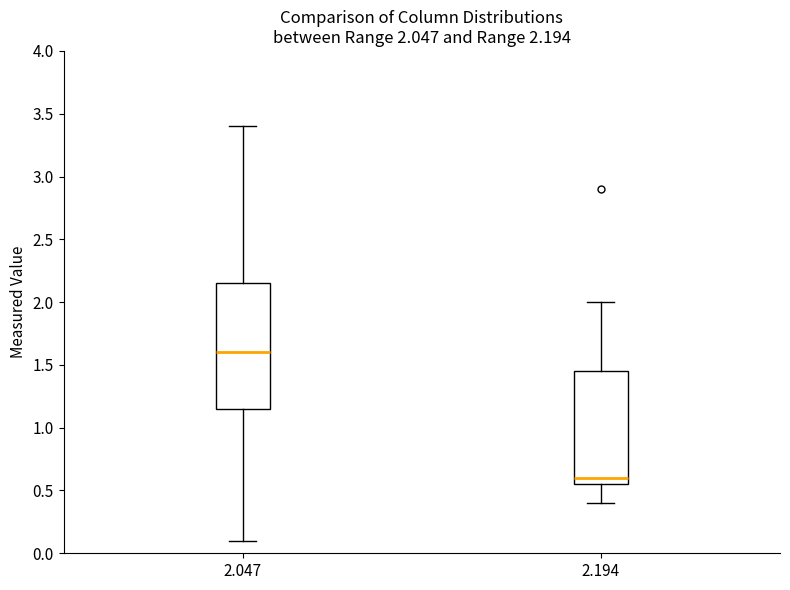

Comparing the boxes themselves (not the whiskers), which one is the tallest?

2.047